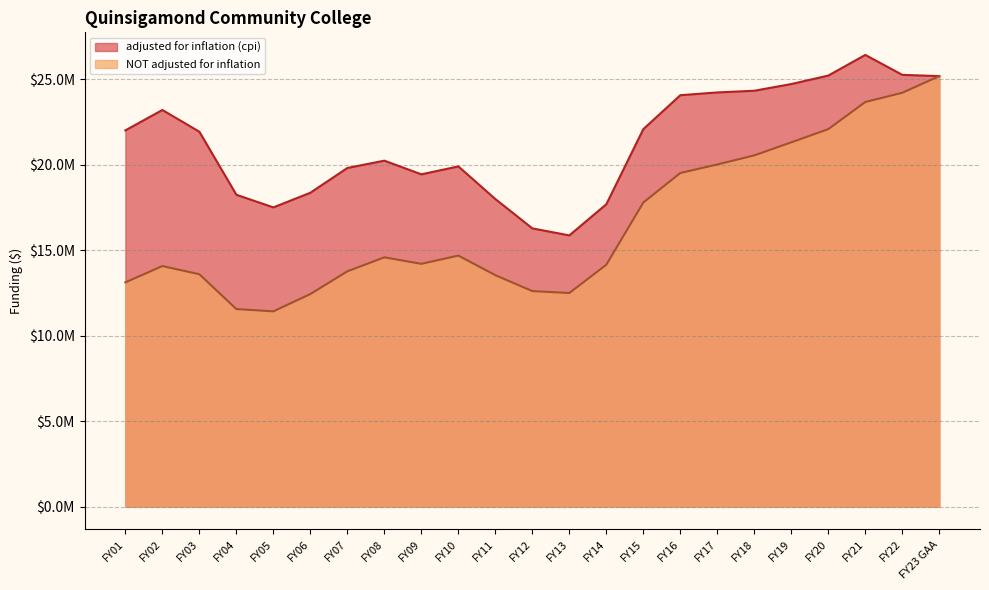

List the labels in order of adjusted for inflation (cpi) value, smallest first.

FY13, FY12, FY05, FY14, FY11, FY04, FY06, FY09, FY07, FY10, FY08, FY03, FY01, FY15, FY02, FY16, FY17, FY18, FY19, FY23 GAA, FY20, FY22, FY21